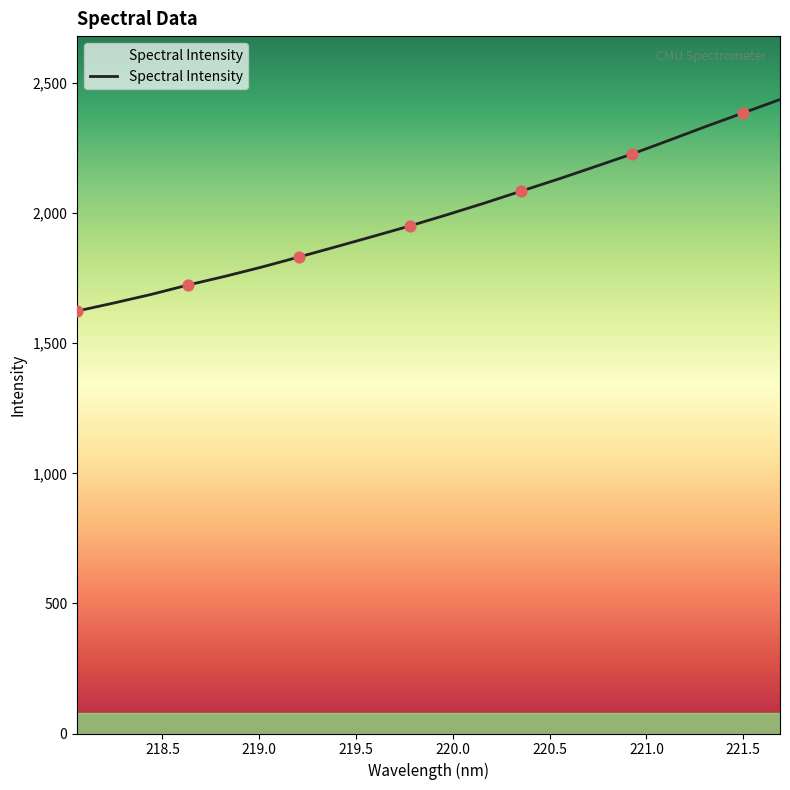

What is the smallest value displayed?

1623.9